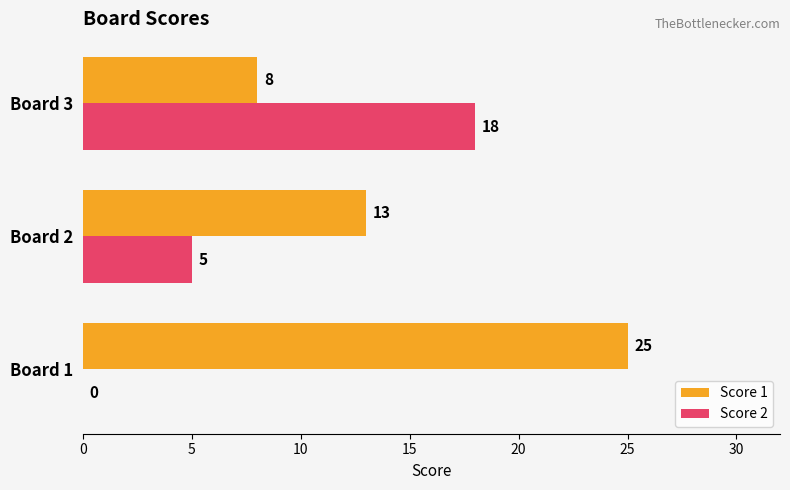

True or false: Score 2 has a value of 5 at Board 2.

True